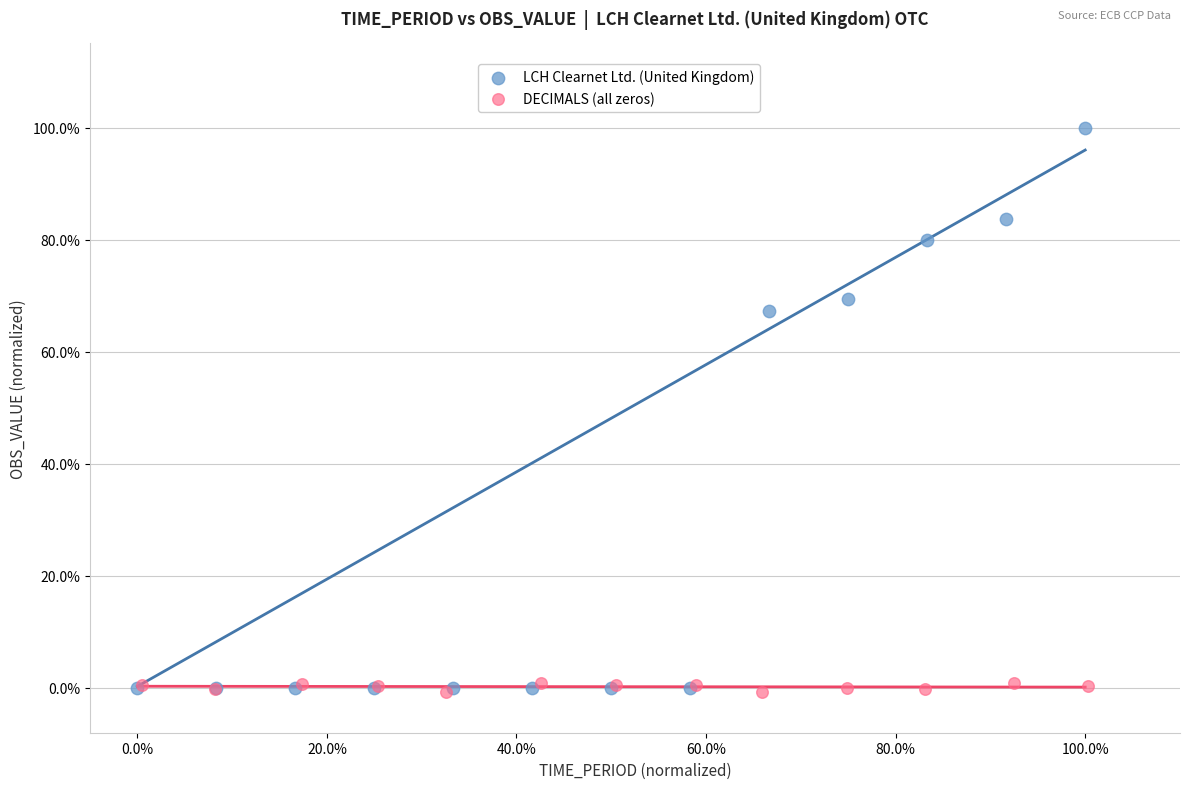

What are all the series names shown in the legend?

LCH Clearnet Ltd. (United Kingdom), DECIMALS (all zeros)